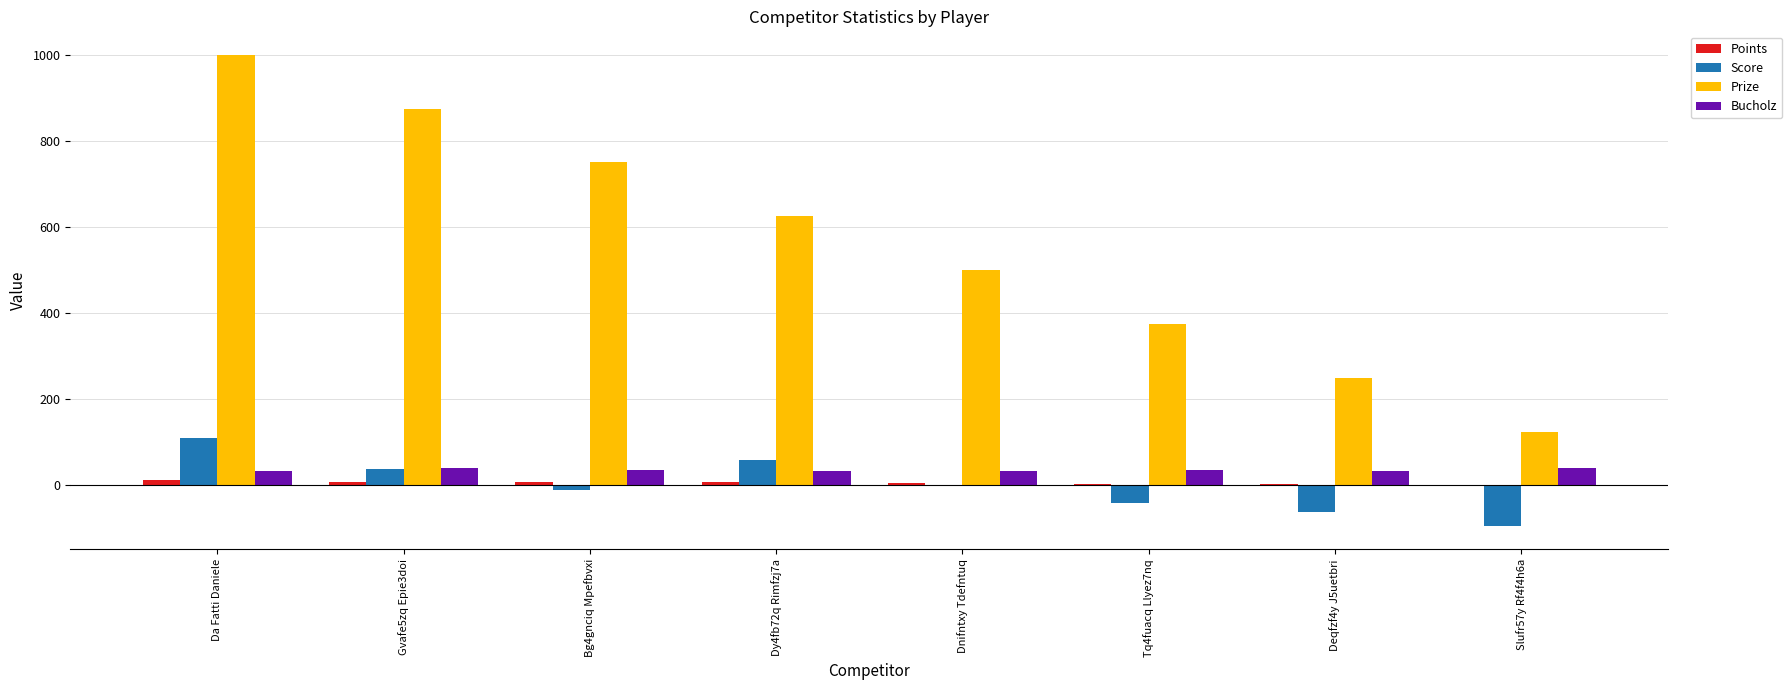

What is the sum of all Prize values?

4500